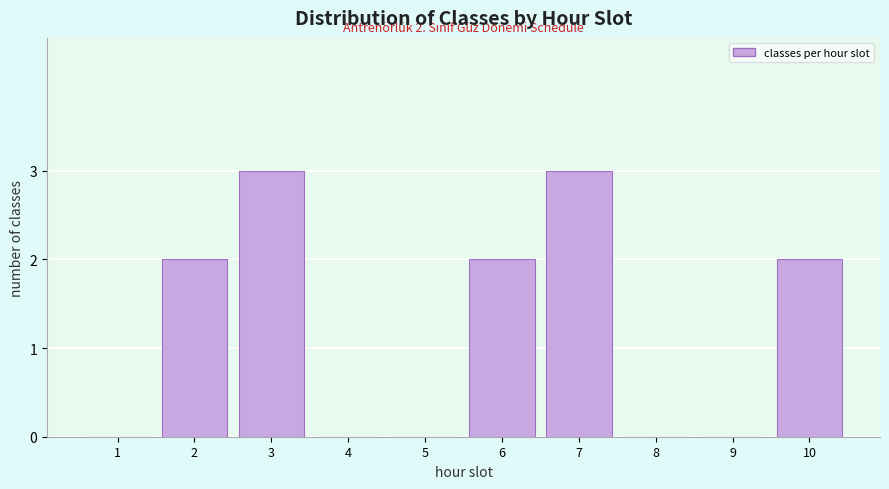

Reading left to right, transcribe all the data shown in this chart.

1=0	2=2	3=3	4=0	5=0	6=2	7=3	8=0	9=0	10=2